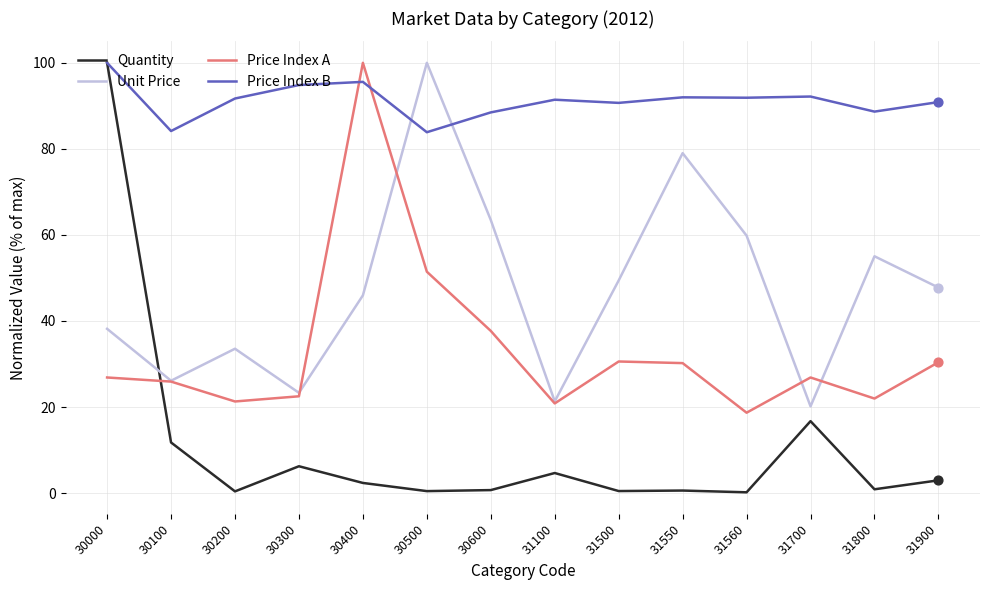

Which series has the largest total across all categories?

Price Index B